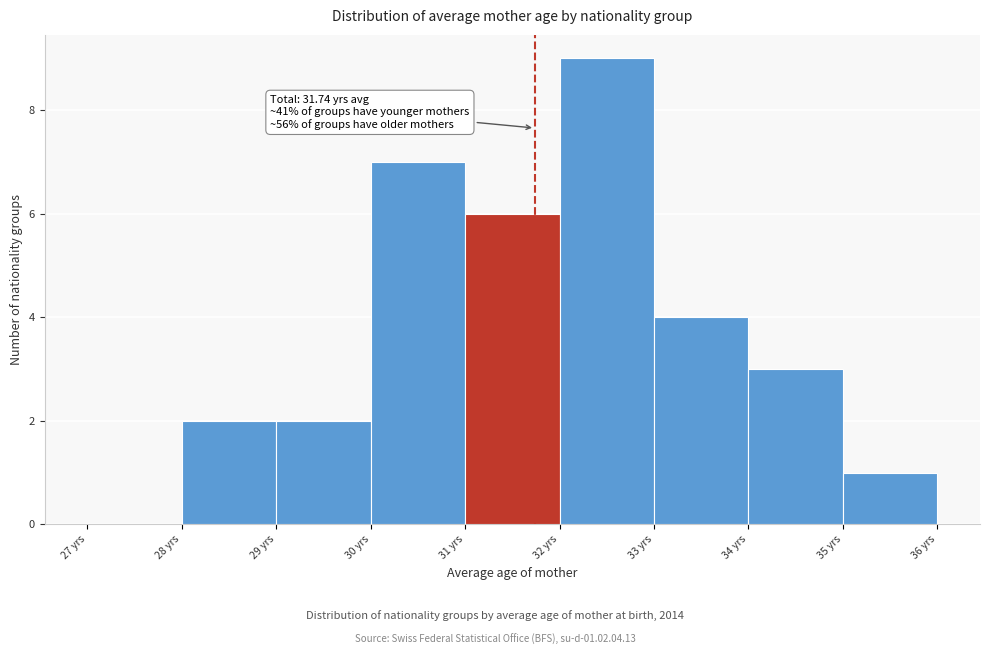

Over which range of the x-axis is the bar tallest?

32 to 33